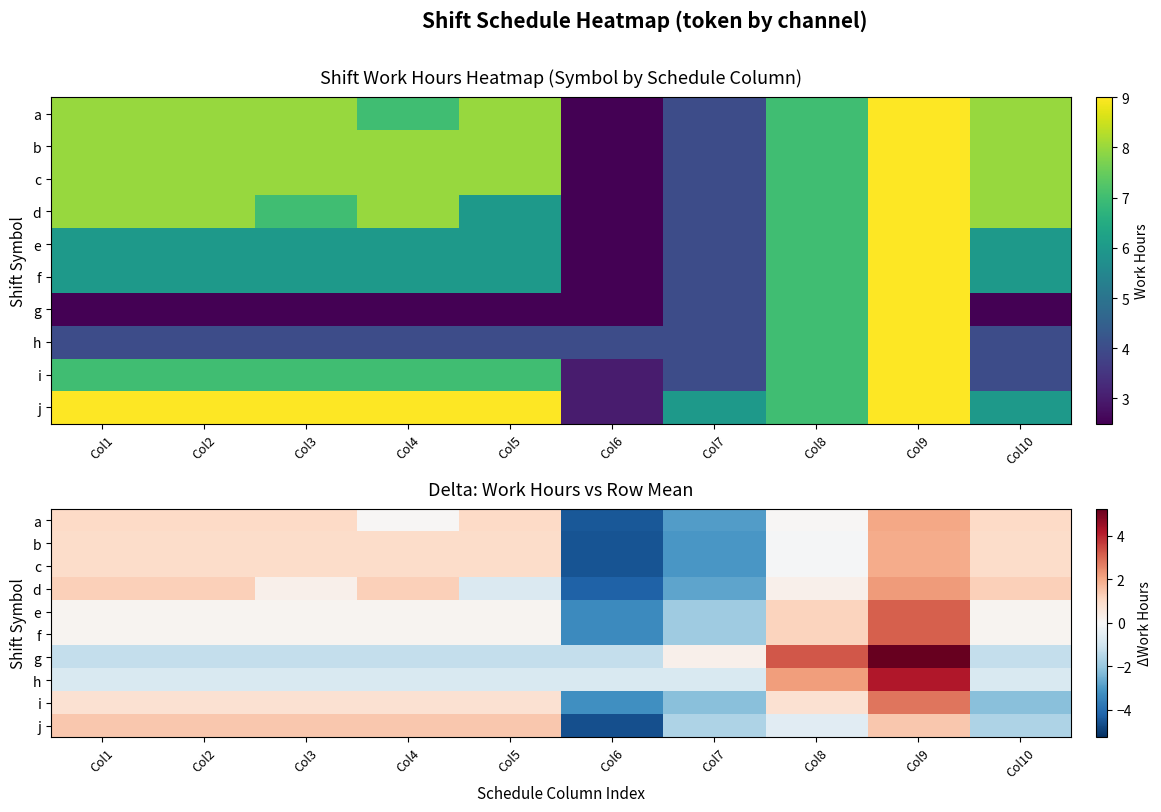

Is the value of h at Col1 greater than the value of e at Col5?

No